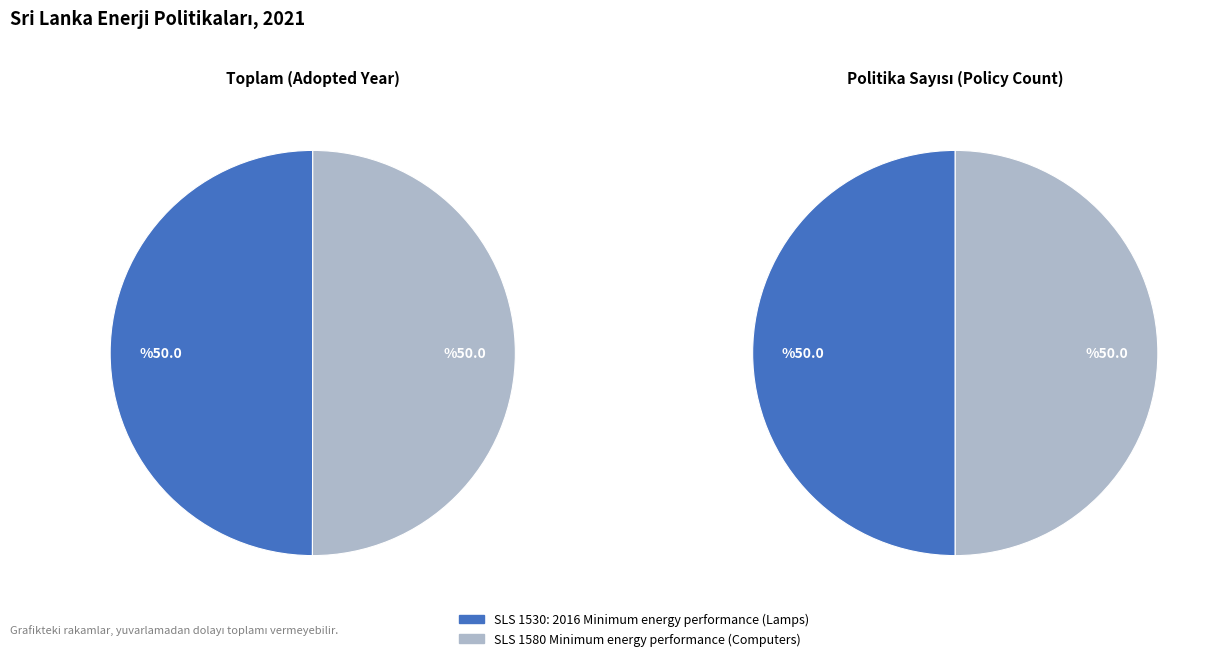

Between SLS 1580 Minimum energy performance (Computers) and SLS 1530: 2016 Minimum energy performance (Lamps), which is larger?

SLS 1580 Minimum energy performance (Computers)